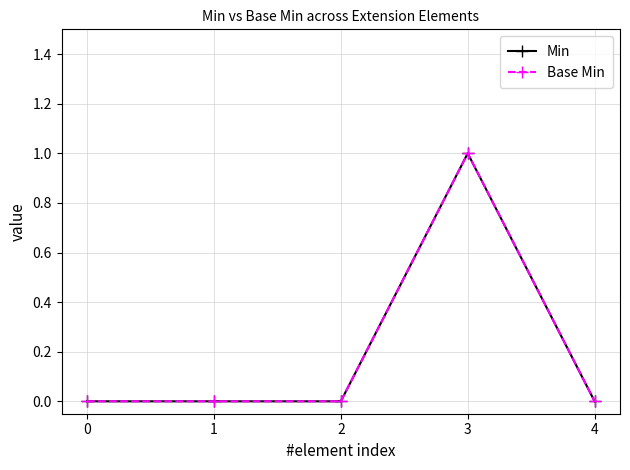

Does the chart have visible grid lines?

Yes